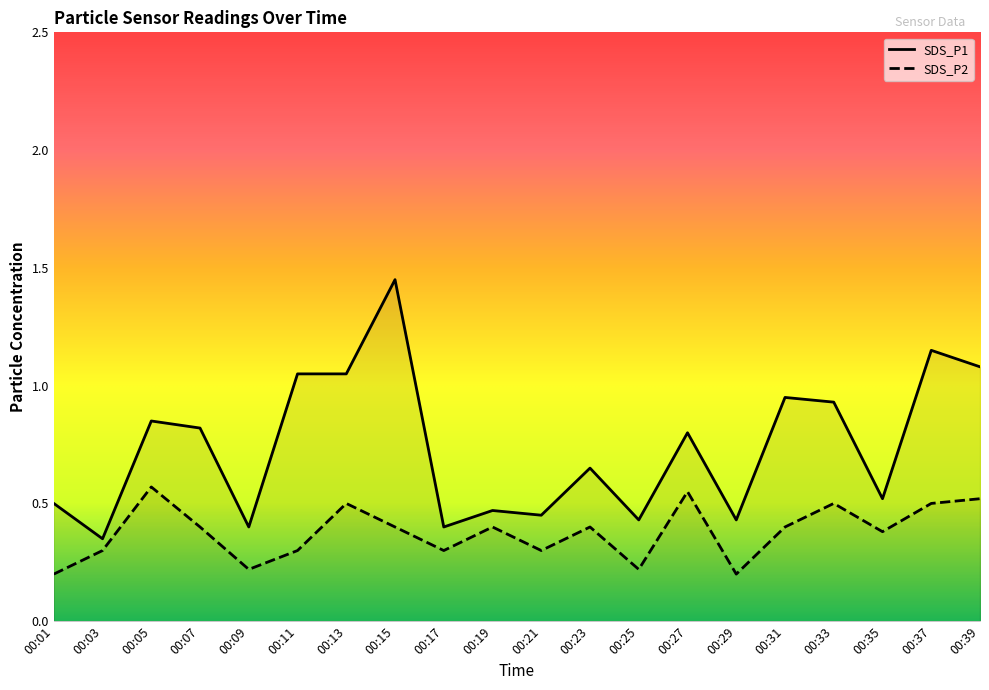

The value of SDS_P1 at 00:09 is 0.4. True or false?

True